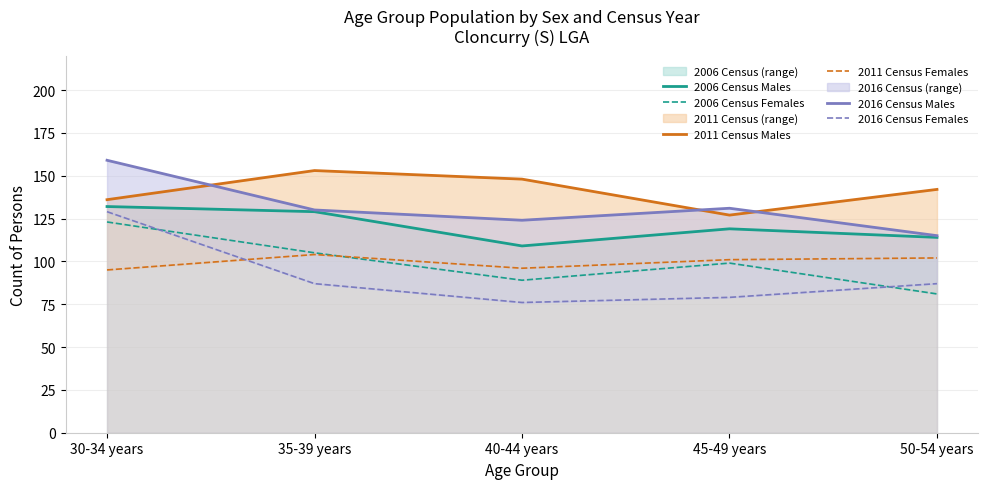

True or false: 2016 Census Females and 2006 Census Males intersect in this chart.

False